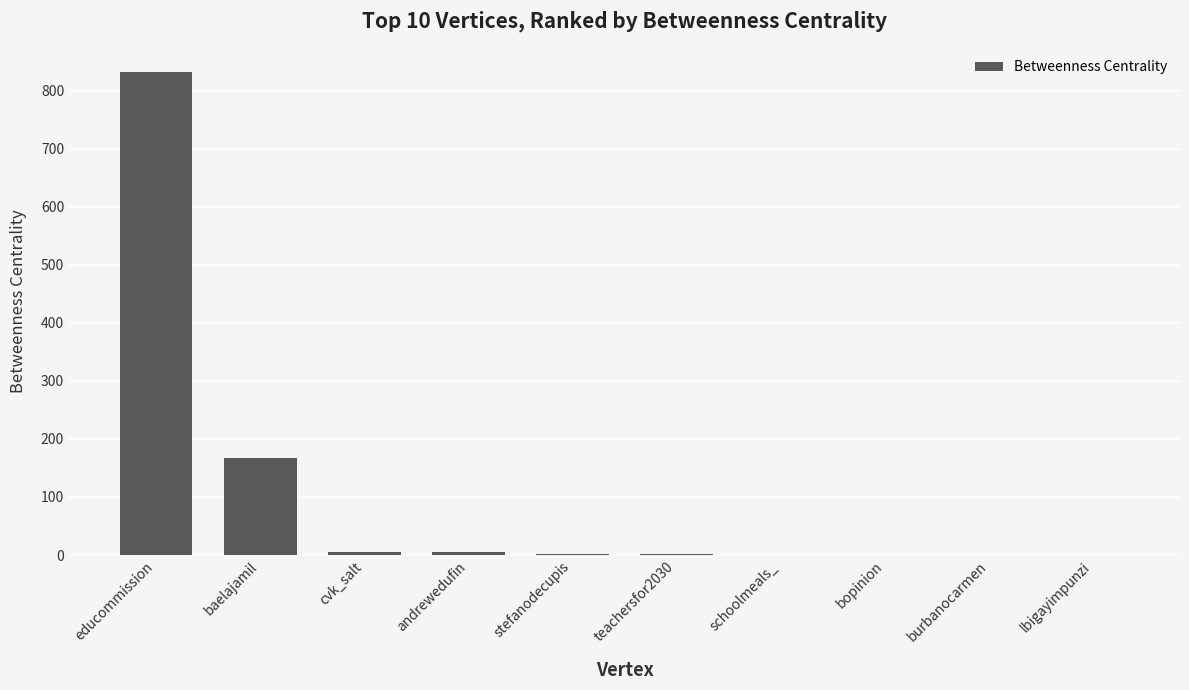

Which has a higher value, baelajamil or educommission?

educommission